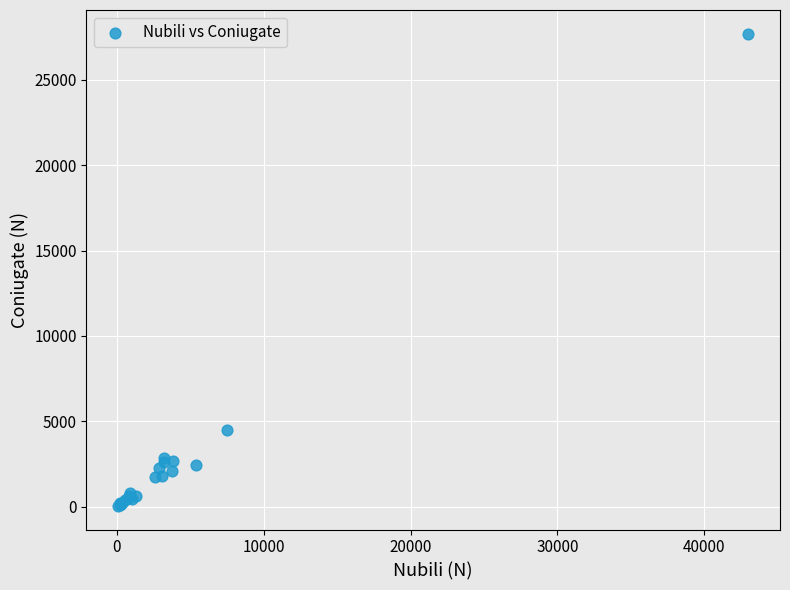

What Y value in the scatter plot is closest to 13876?

4494